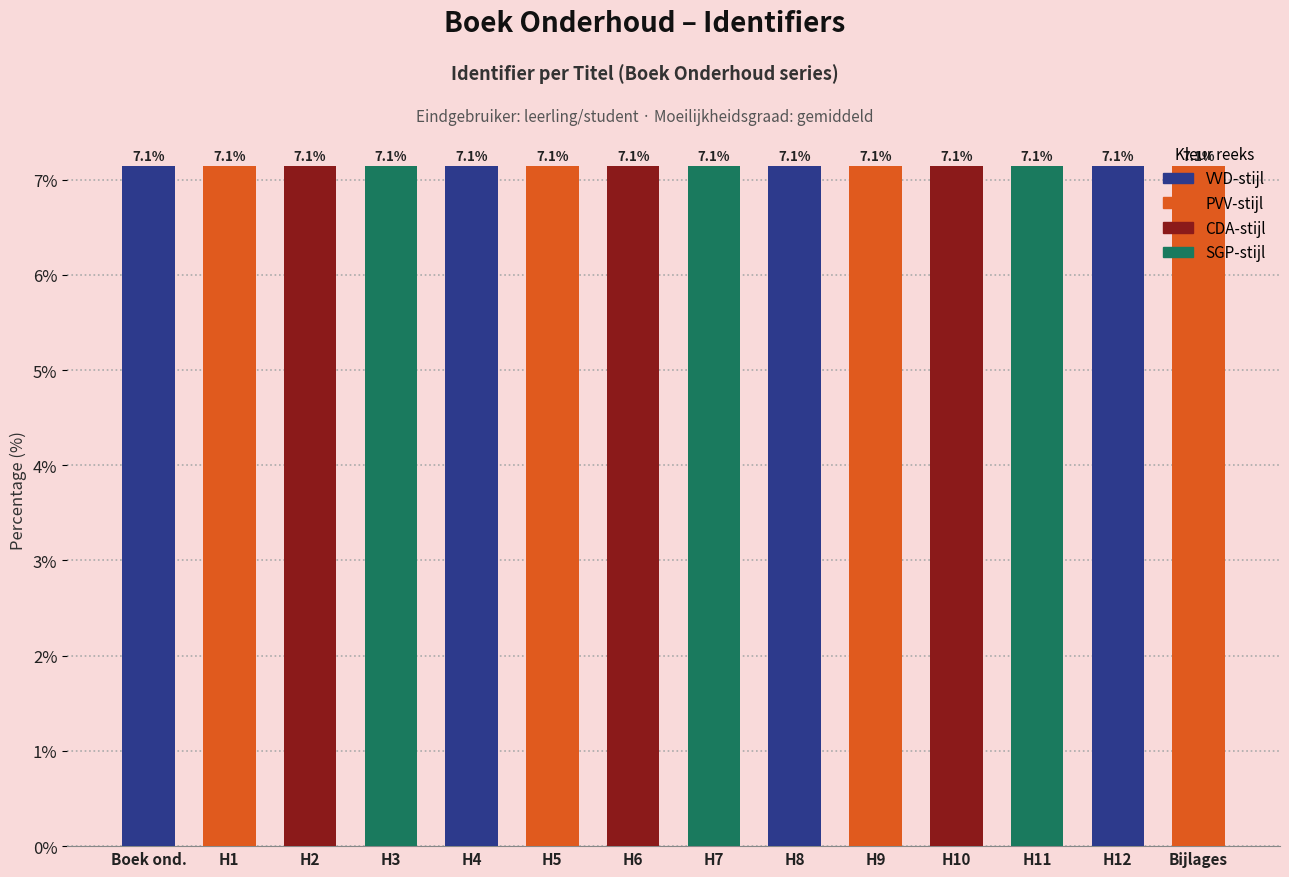

Approximately how many times larger is the value at H2 compared to H3?

1.0